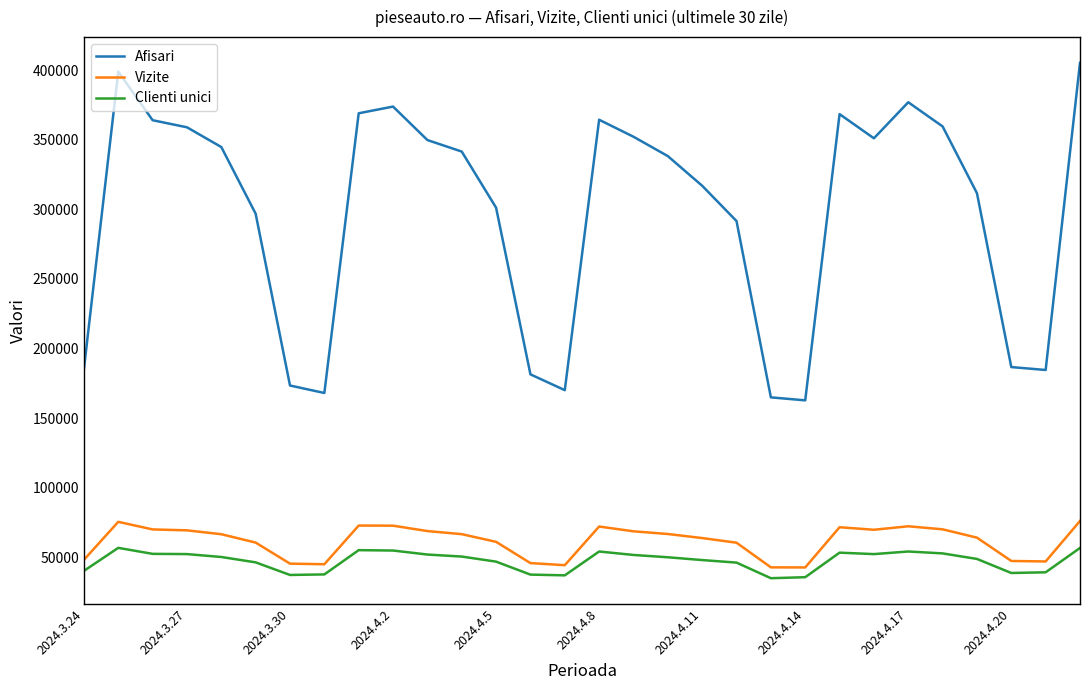

What is the sum of all Vizite values?

1848588